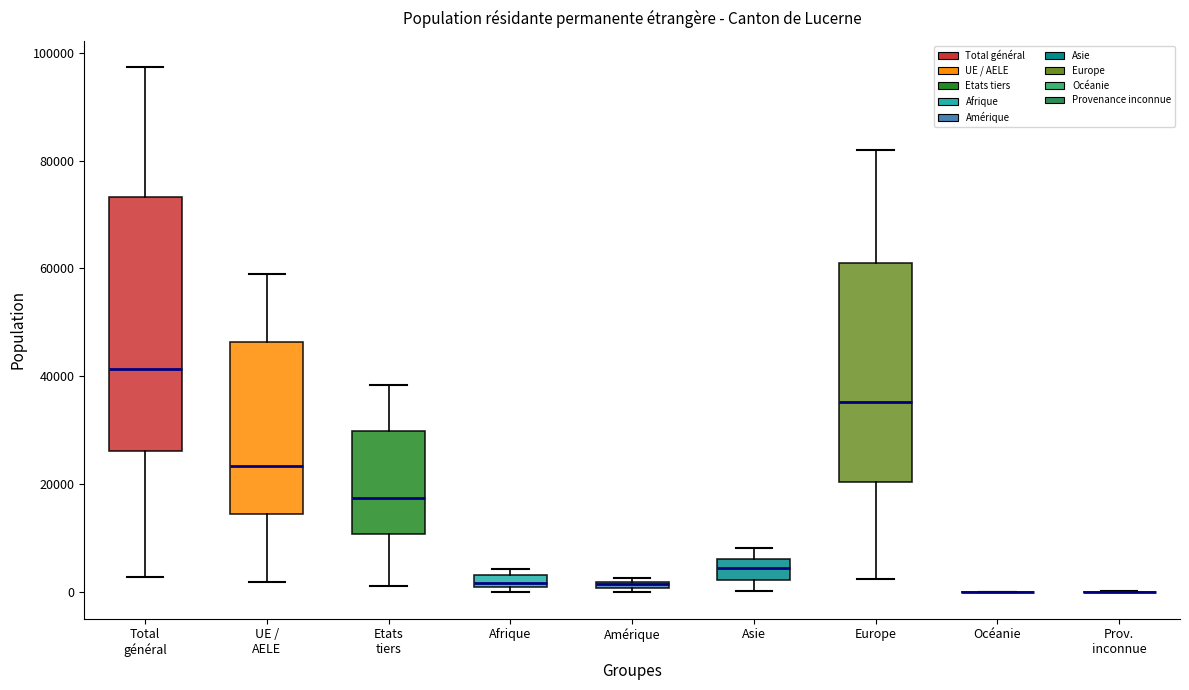

Where is the lower edge of the box for Afrique on the y-axis? The values are not printed on the chart, so give them approximately, as read against the axis.

2000